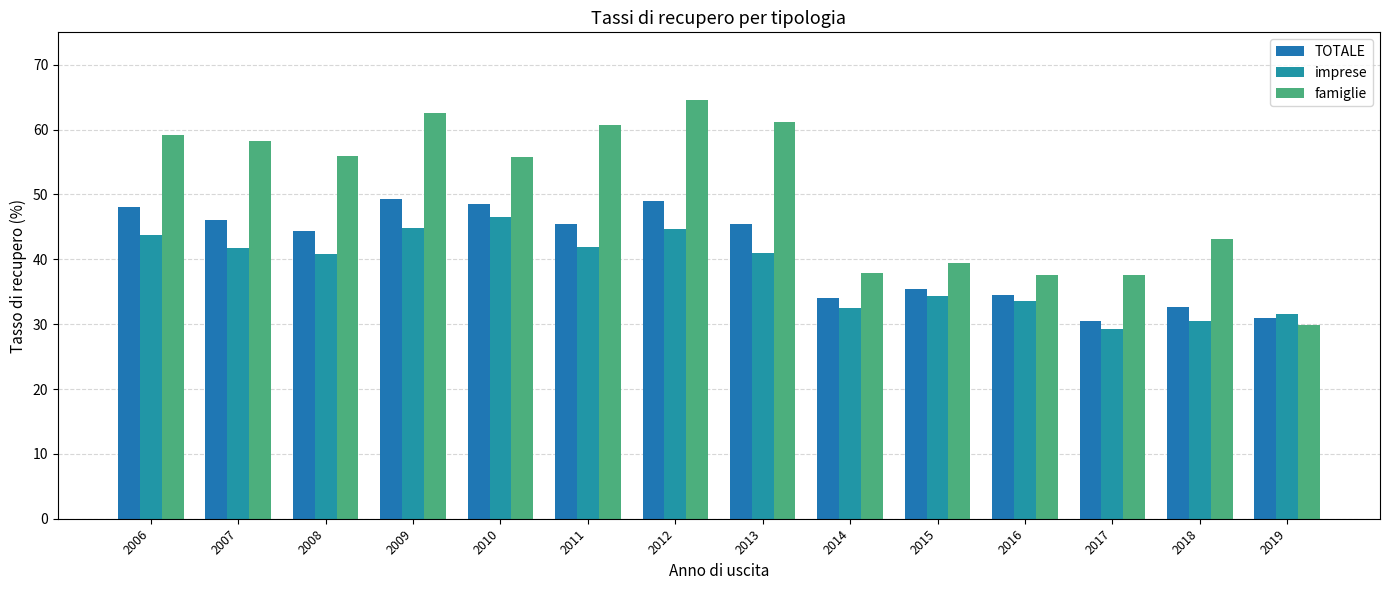

Which category has the lowest value in the famiglie series?

2019